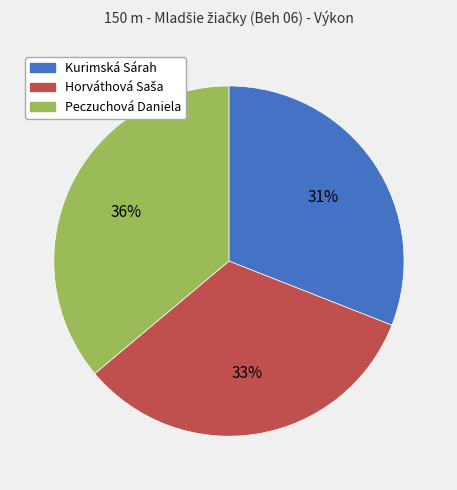

What percentage is the Kurimská Sárah slice, to the nearest percent?

31%